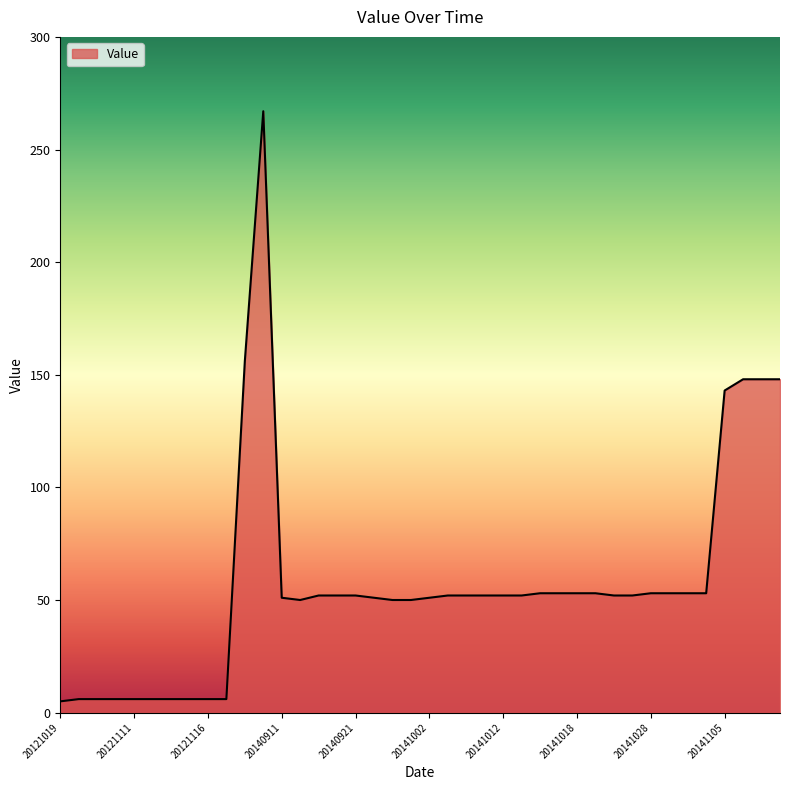

What is the difference between the maximum and minimum values?

262